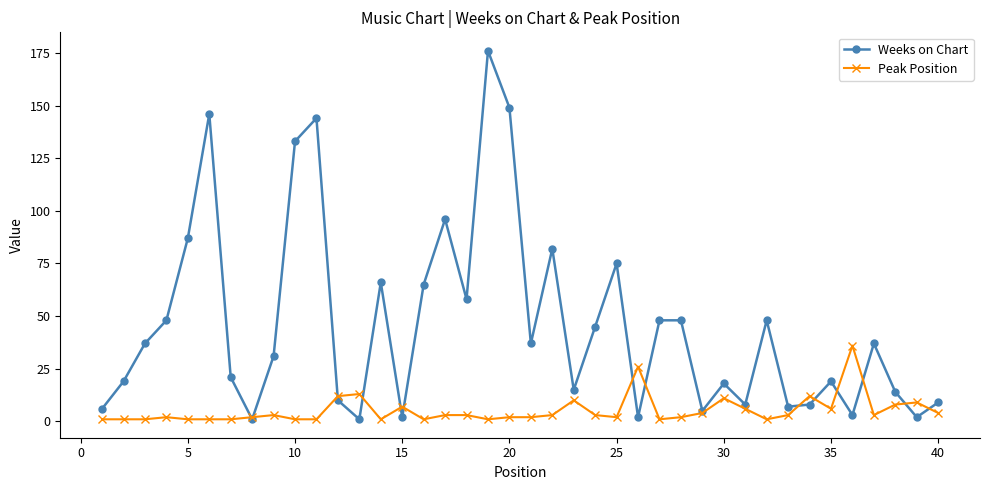

What is the maximum value for Weeks on Chart?

176